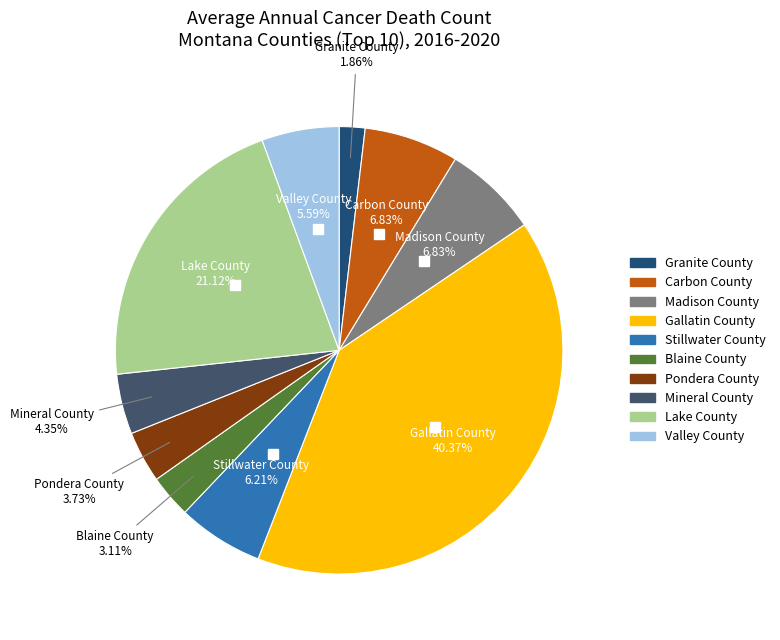

What portion of the pie excludes Mineral County?

95.7%